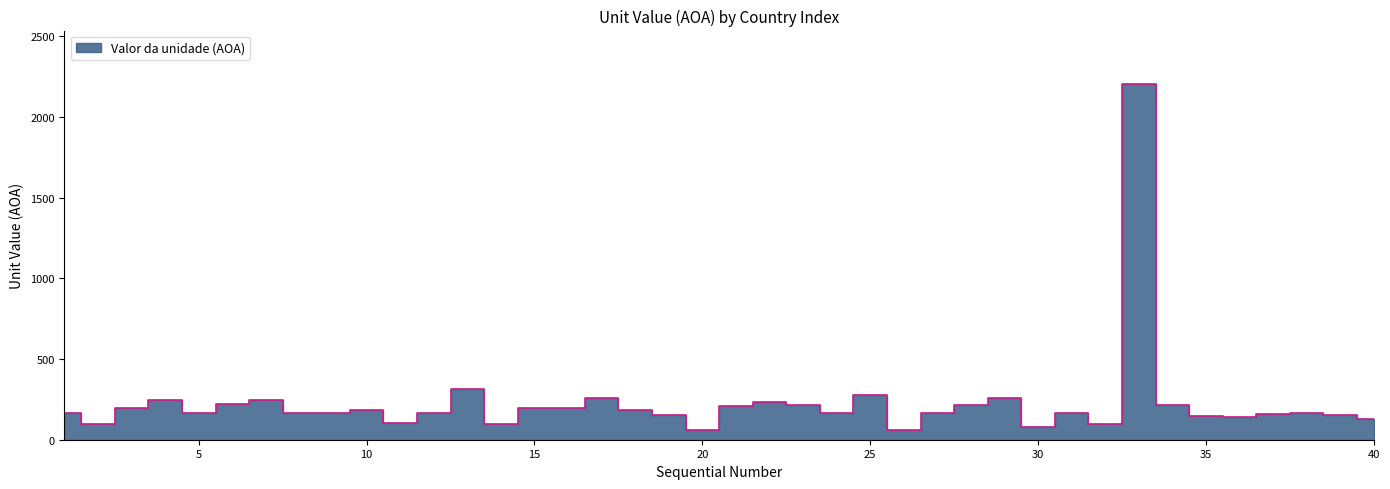

The chart shows a value of 140 at 36. True or false?

True